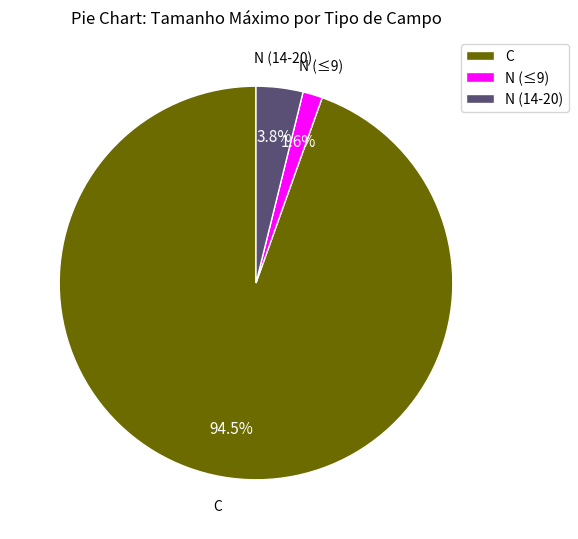

What percentage do C and N (14-20) together represent?

98.4%